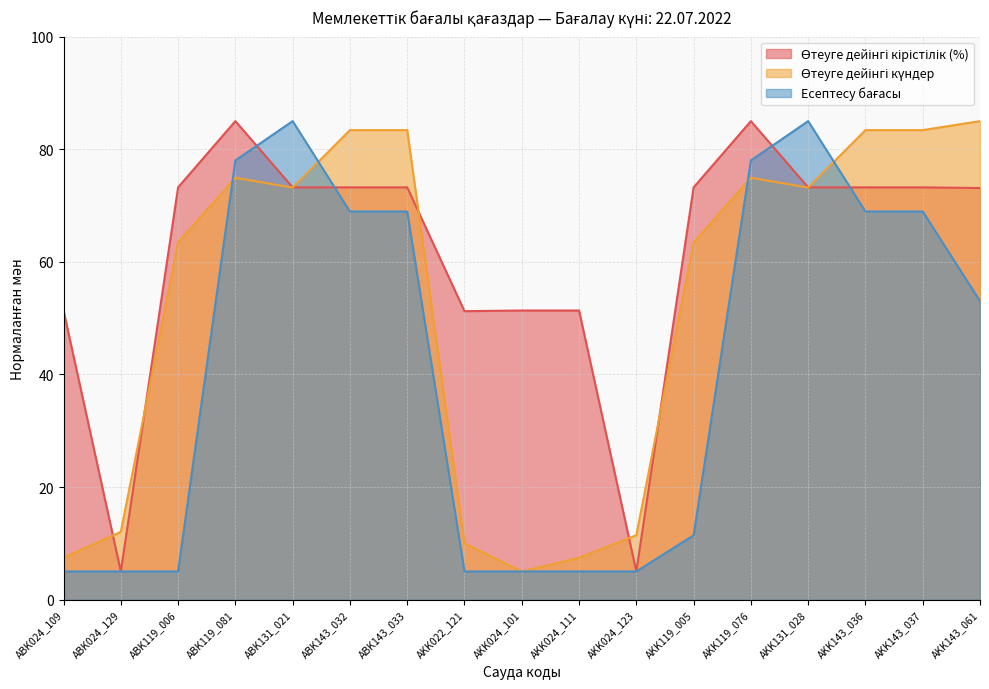

Count the number of categories in the chart.

17